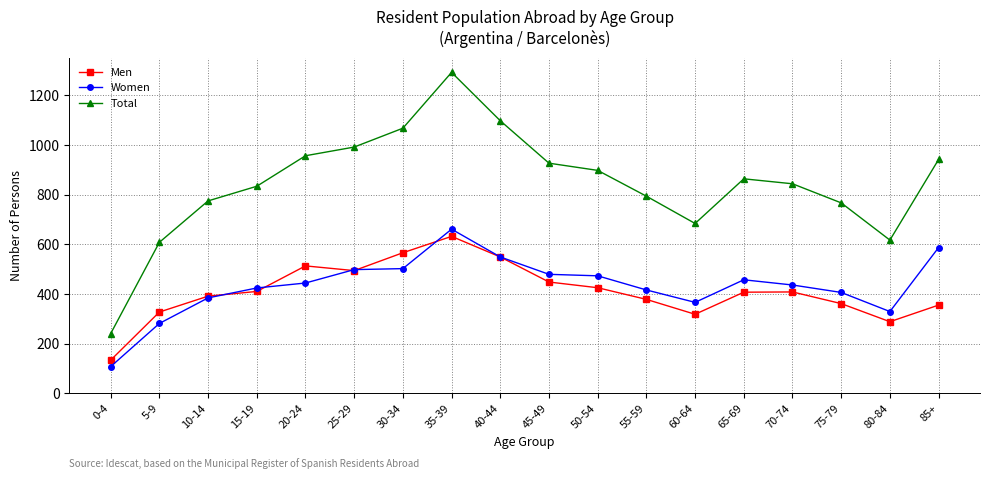

After their last crossing, which series has the higher values: Women or Men?

Women